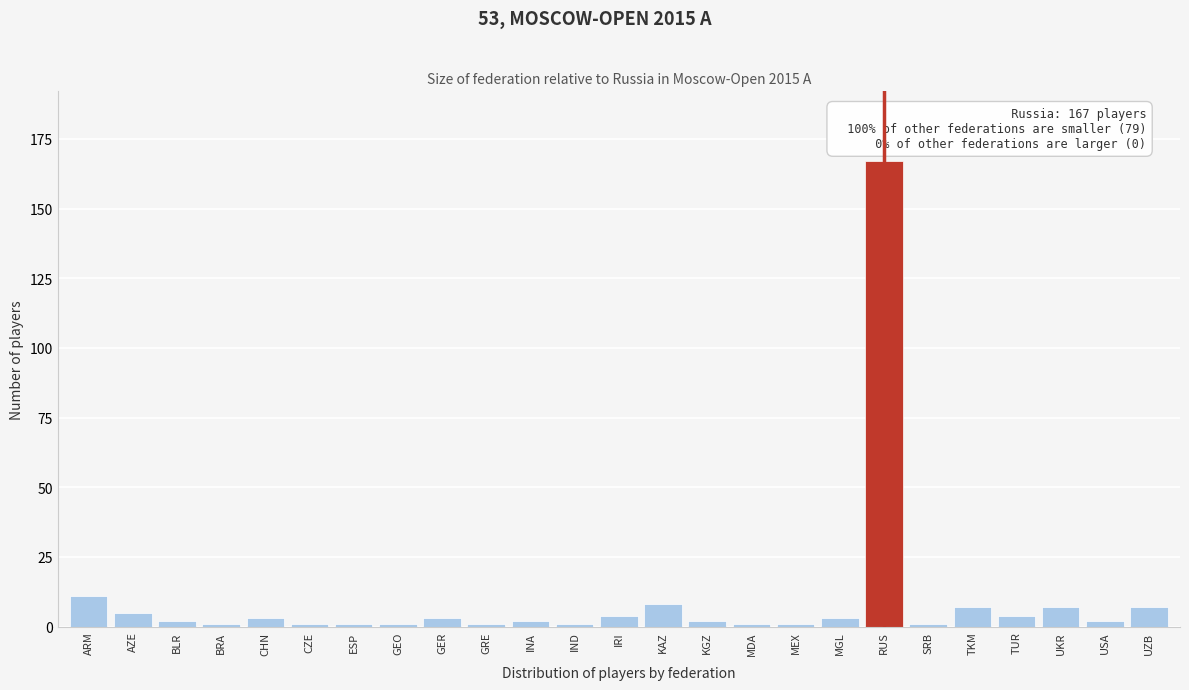

Reading left to right, what are all the values shown in this chart?

ARM=11	AZE=5	BLR=2	BRA=1	CHN=3	CZE=1	ESP=1	GEO=1	GER=3	GRE=1	INA=2	IND=1	IRI=4	KAZ=8	KGZ=2	MDA=1	MEX=1	MGL=3	RUS=167	SRB=1	TKM=7	TUR=4	UKR=7	USA=2	UZB=7